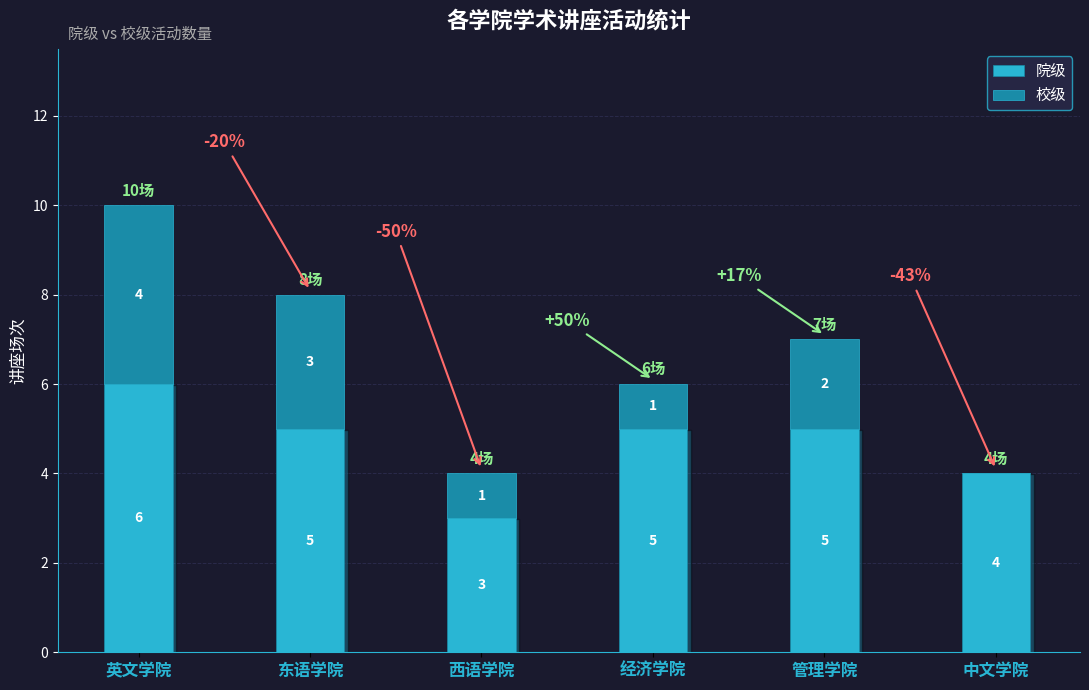

What value does the 院级 series have at 管理学院?

5